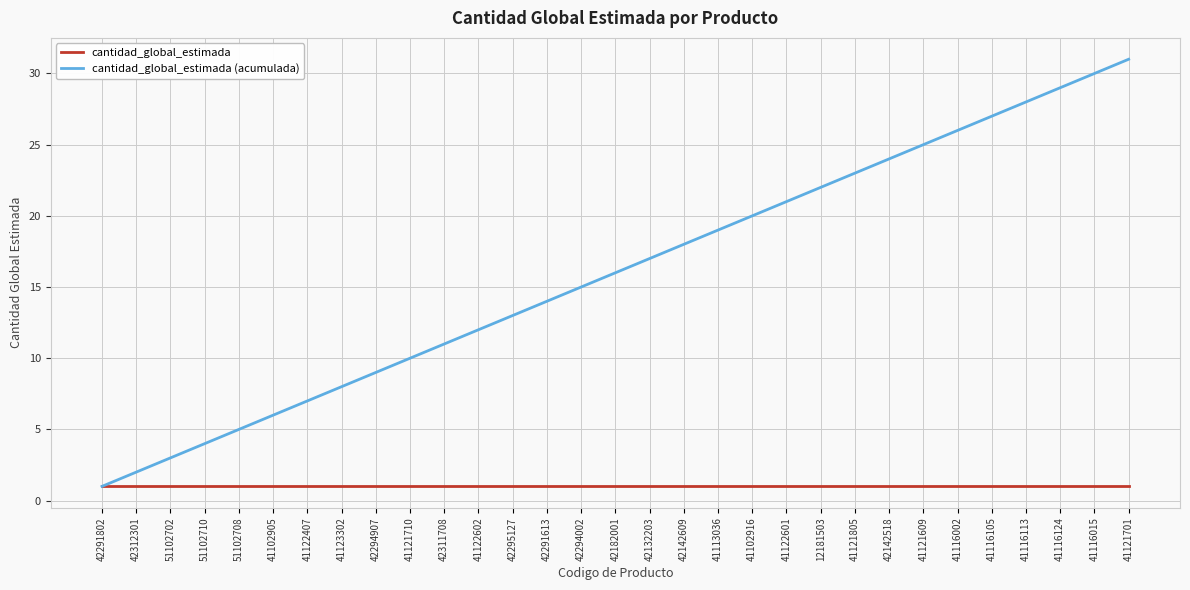

The value of cantidad_global_estimada (acumulada) at 41121710 is 10. True or false?

True